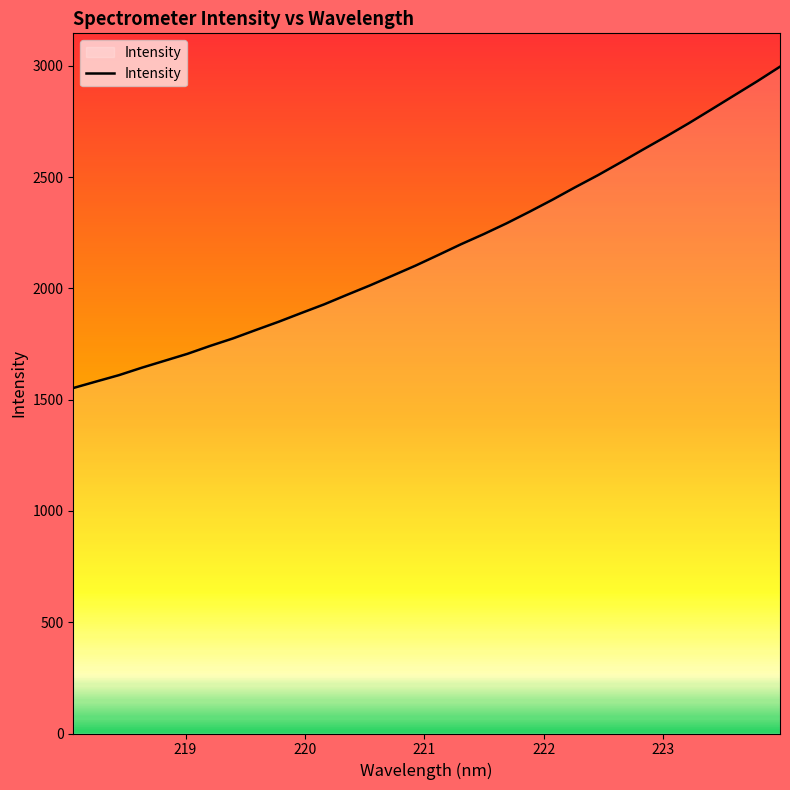

How many lines are shown in the chart?

1